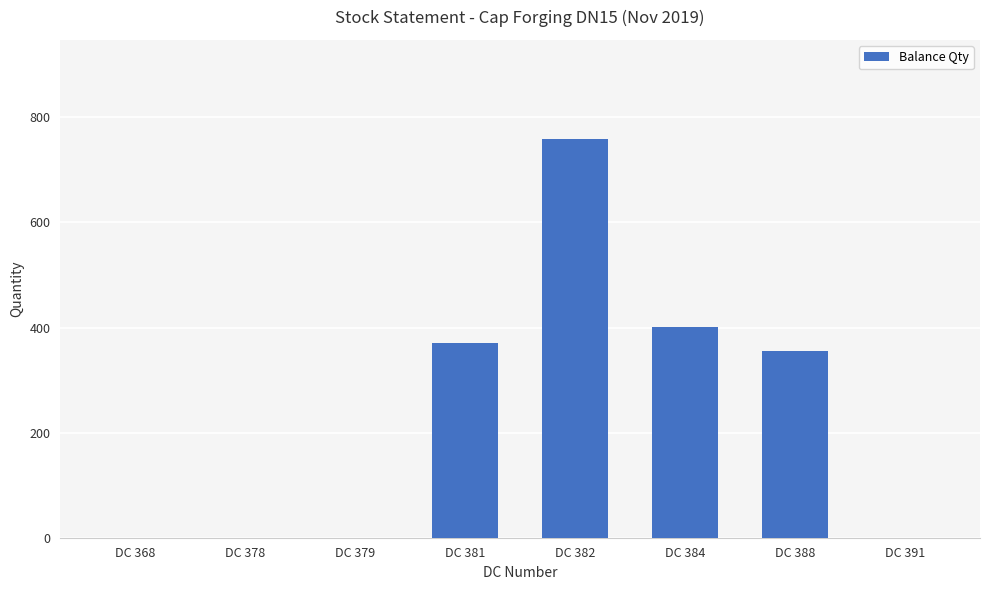

Reading left to right, what are all the values shown in this chart?

DC 368=0	DC 378=0	DC 379=0	DC 381=370	DC 382=758	DC 384=402	DC 388=355	DC 391=0